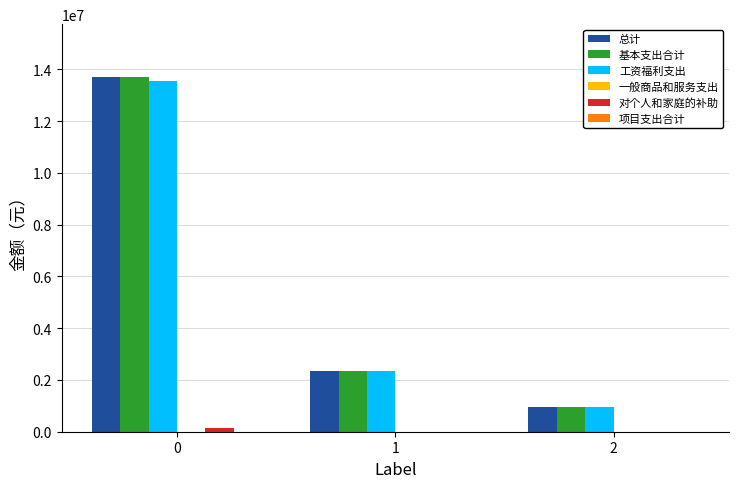

True or false: 总计 has a value of 13696835.6 at 0.

True